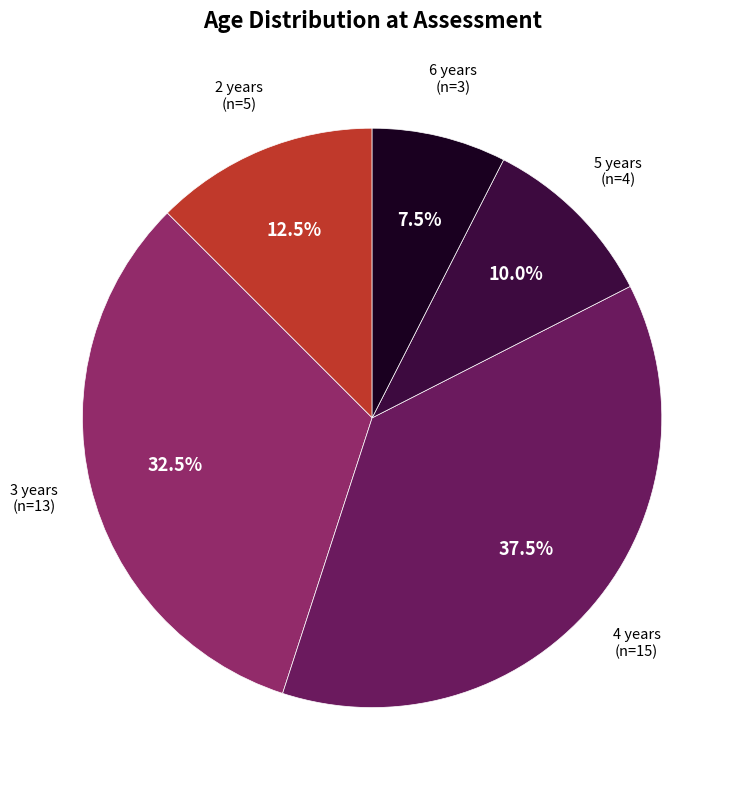

Does any single category account for the majority?

No